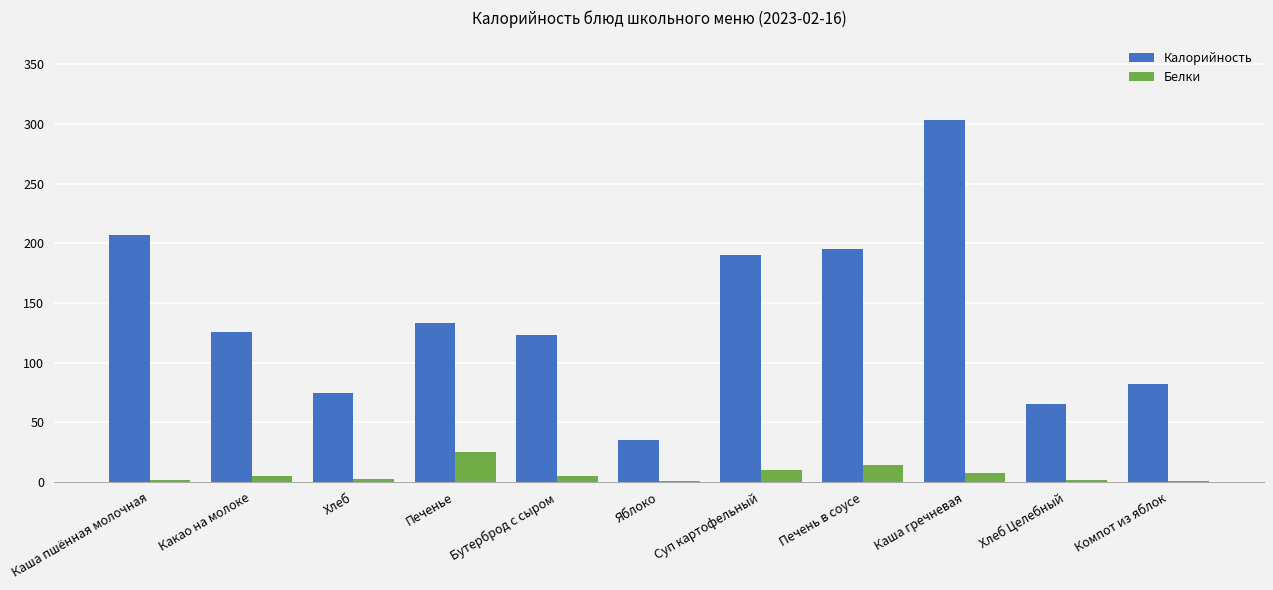

Which series changed the most between Печенье and Каша гречневая?

Калорийность